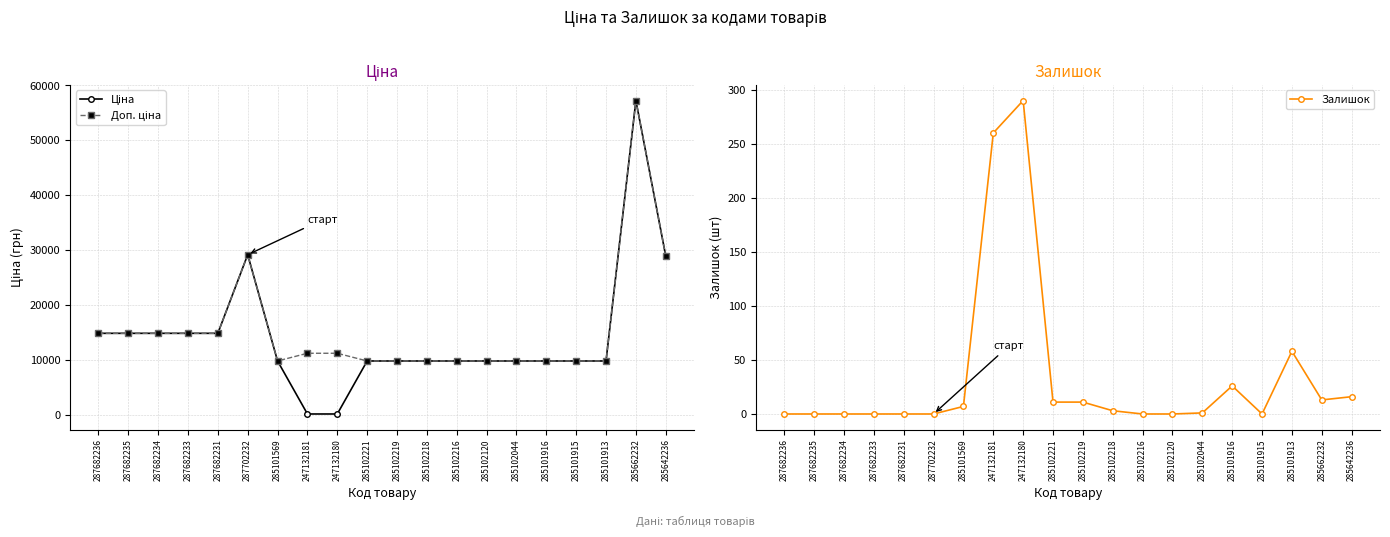

What are all the series names shown in the legend?

Ціна, Доп. ціна, Залишок